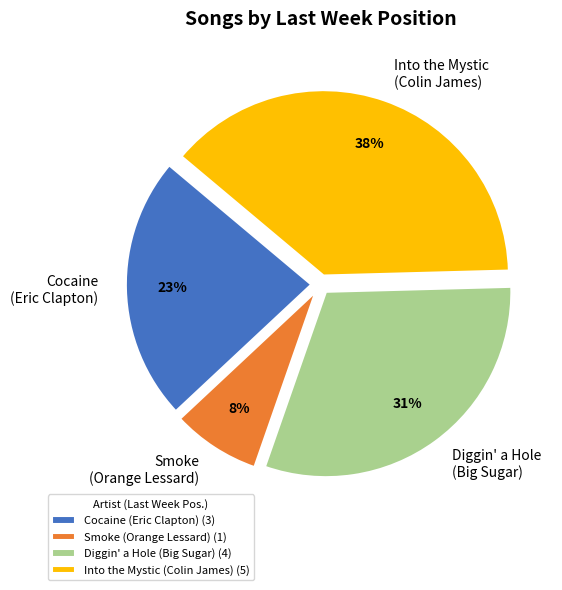

To the nearest percent, what is the combined percentage of Into the Mystic (Colin James) and Diggin' a Hole (Big Sugar)?

69%